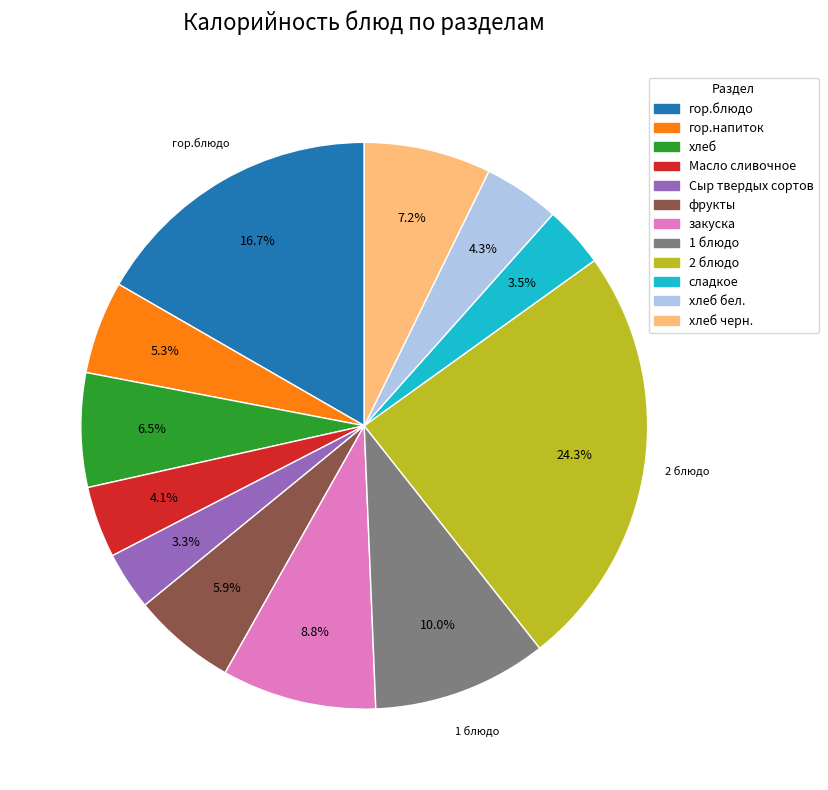

Does any single category account for the majority?

No